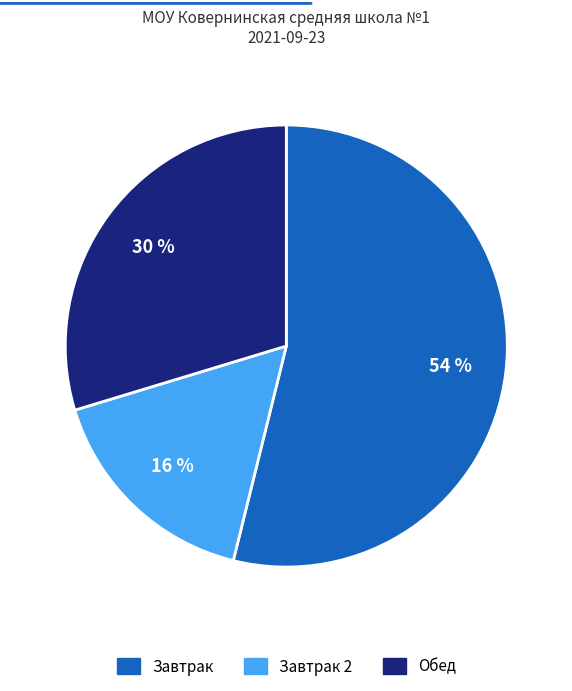

What percentage is the Обед slice, to the nearest percent?

30%